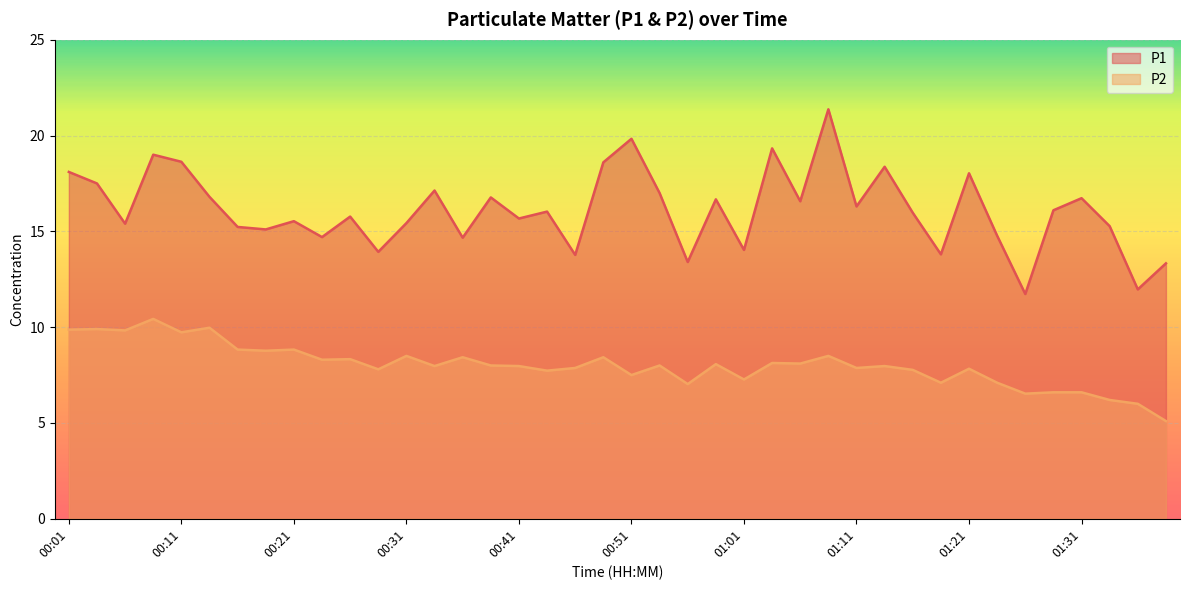

At how many categories does at least one series exceed 7?

40